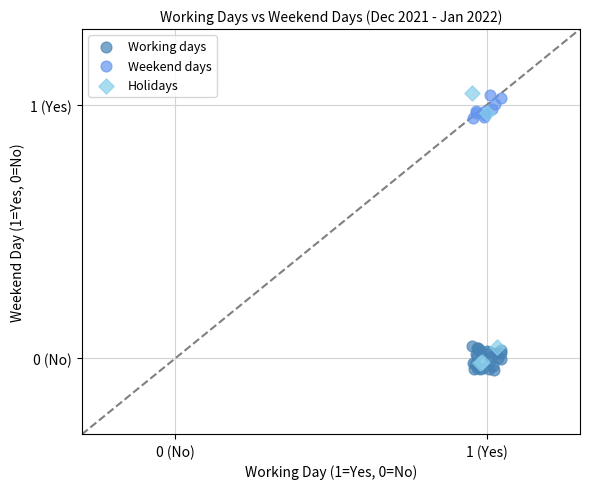

Which series contains the lowest Y value?

Working days